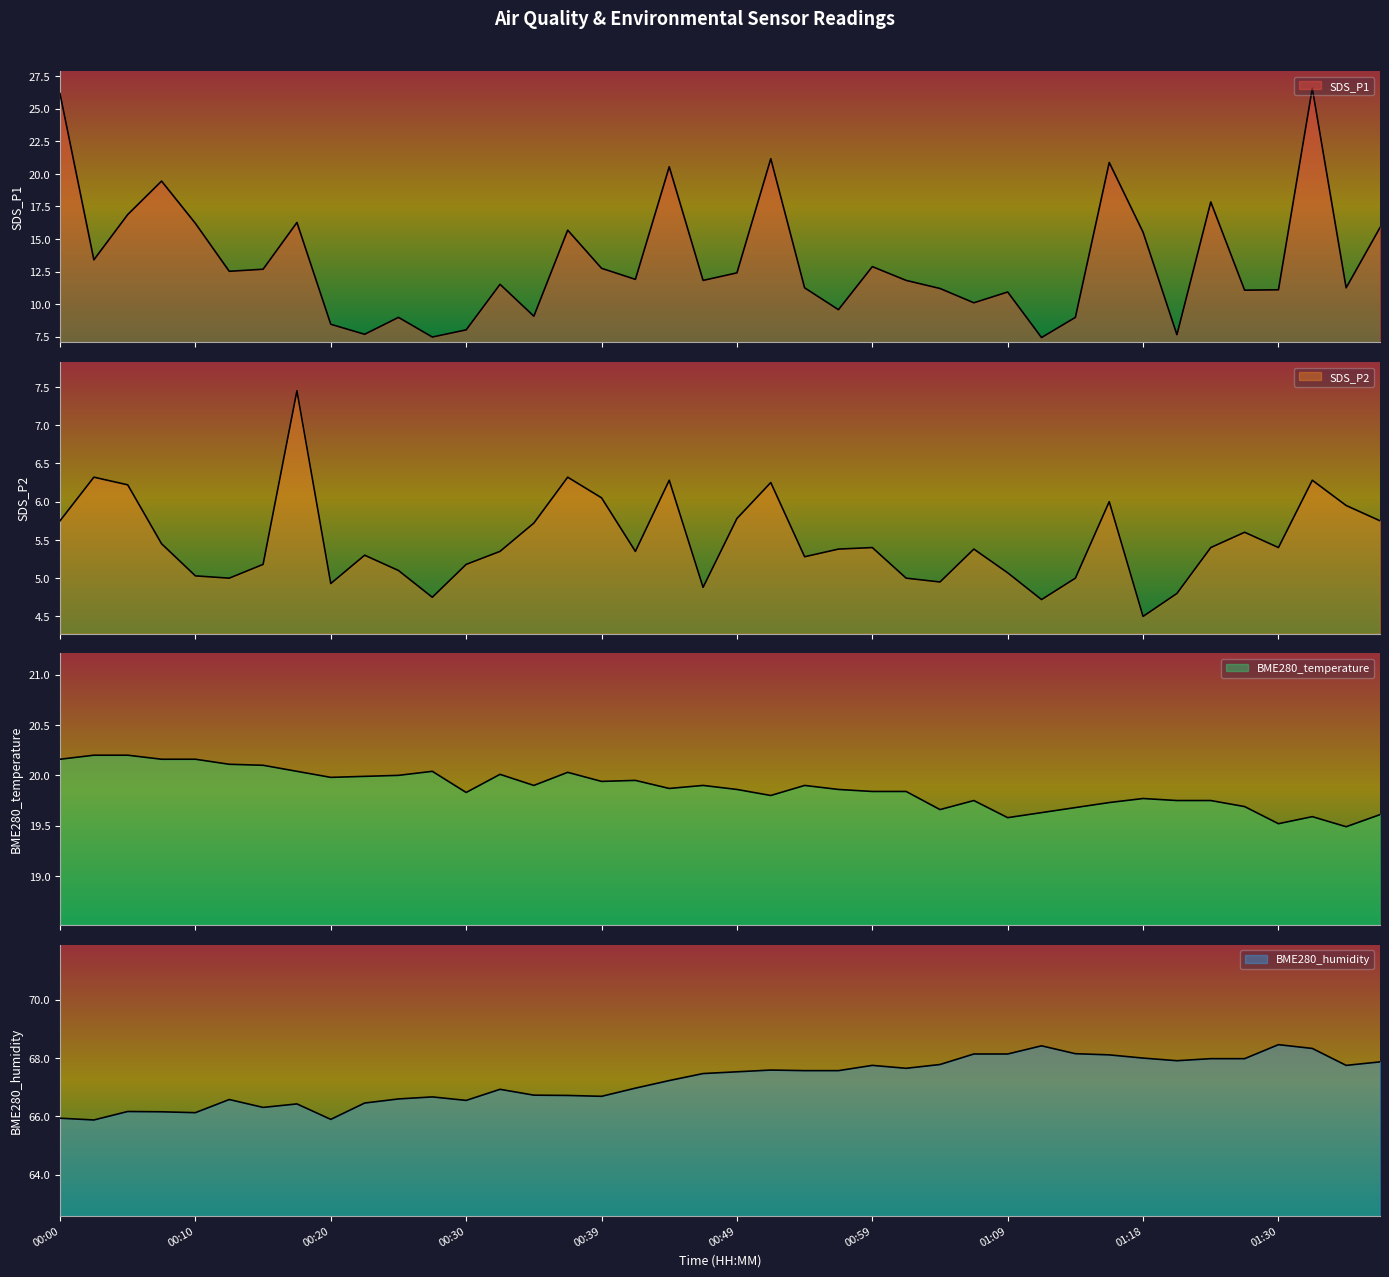

Does the chart display data point markers on the line(s)?

No